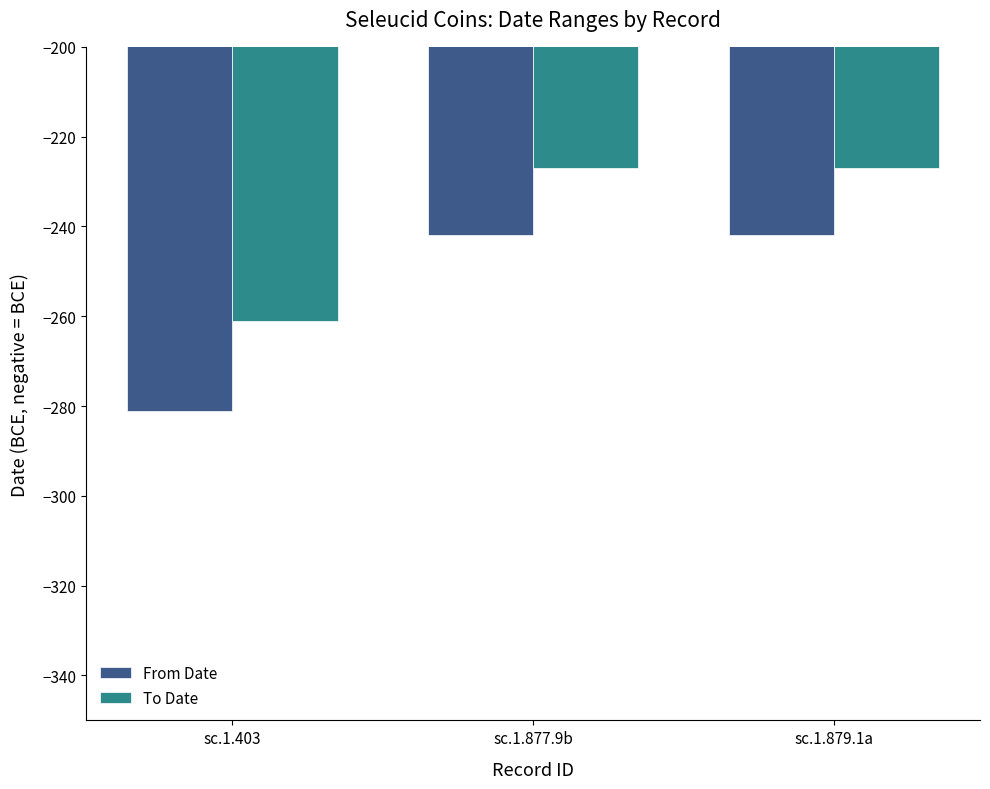

Which category has the lowest value across all series?

sc.1.403